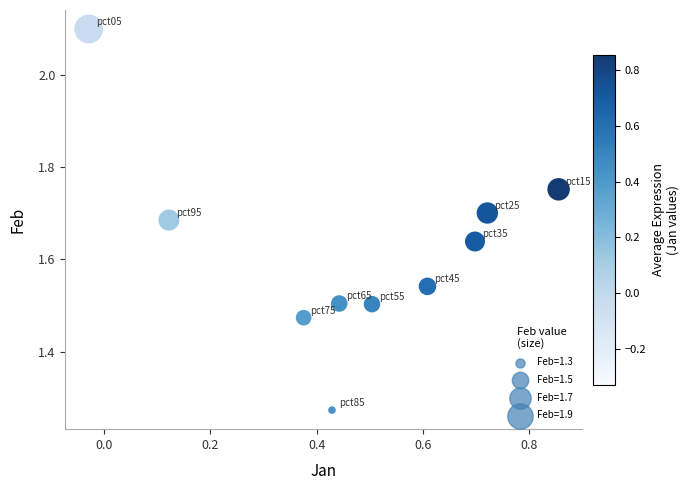

What is the range of Y values (max minus min)?

0.8